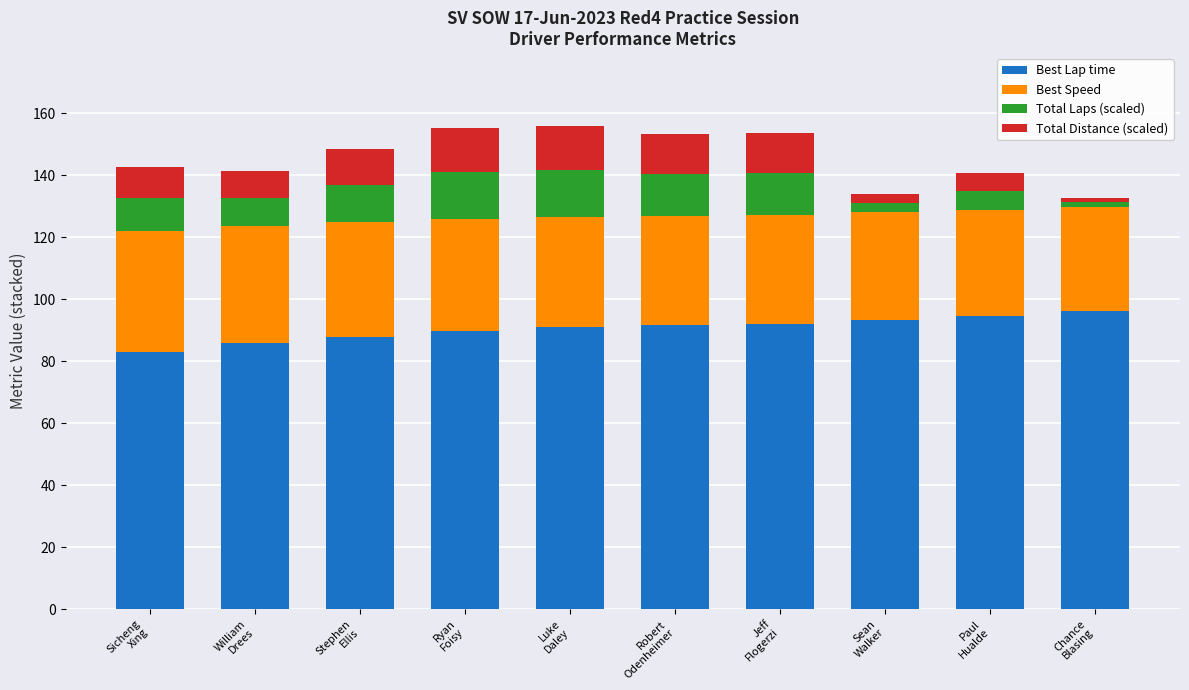

What is the highest value of the Best Lap time series?

96.1